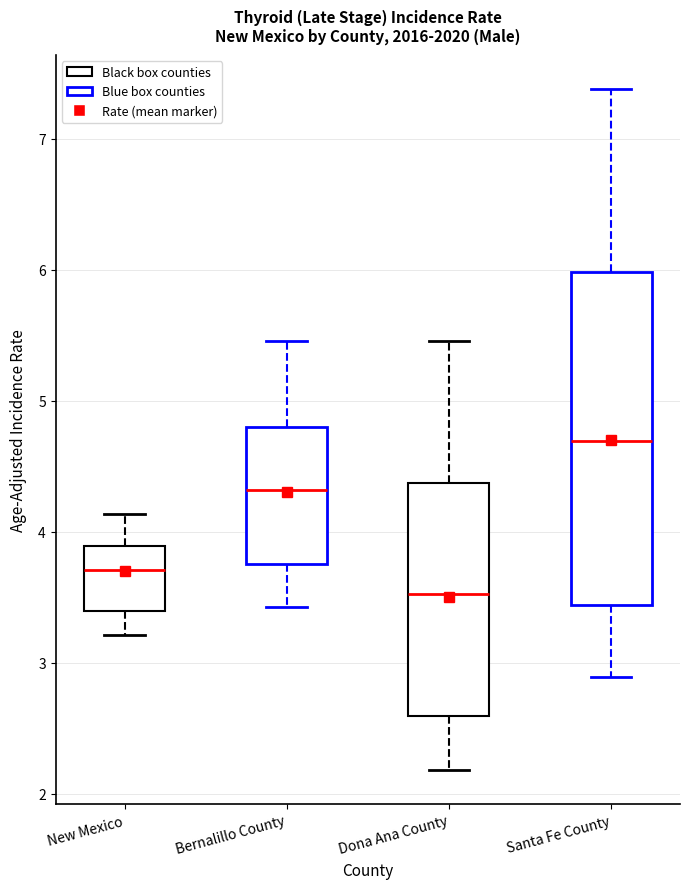

Where does the median line of the box for New Mexico sit on the y-axis? The values are not printed on the chart, so give them approximately, as read against the axis.

3.7